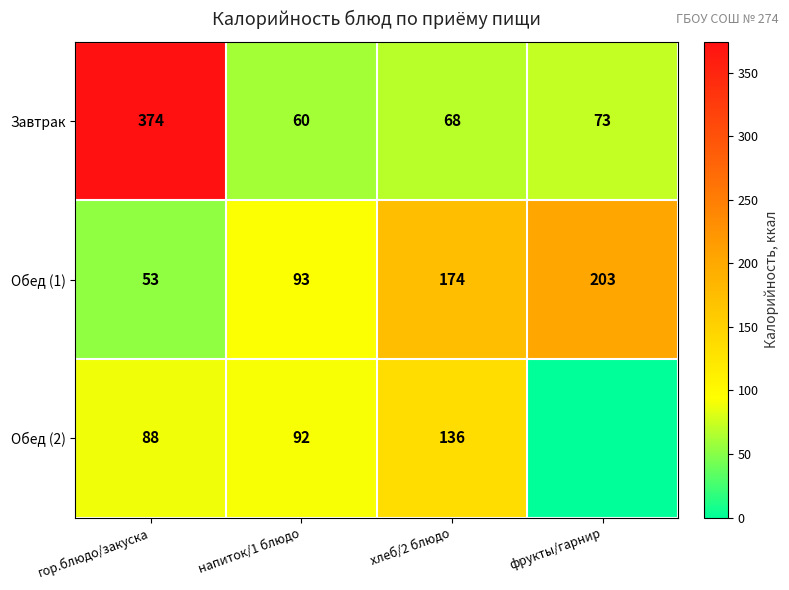

At напиток/1 блюдо, list the series in order from largest to smallest.

Обед (1), Обед (2), Завтрак